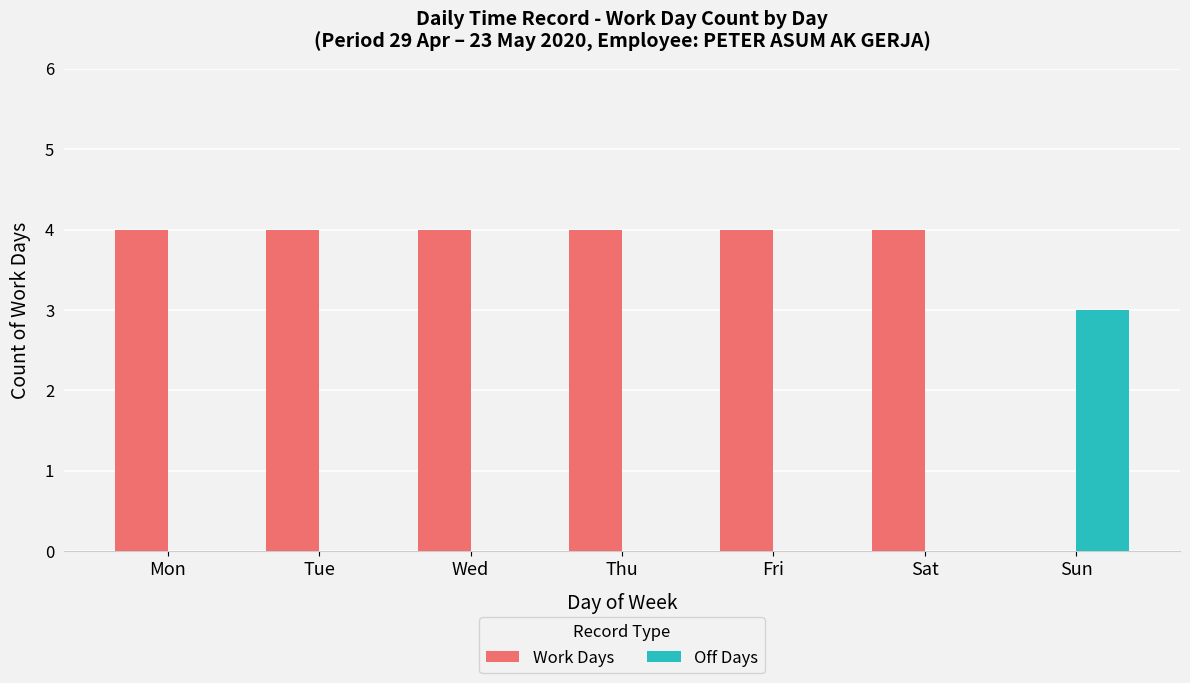

What are all the series names shown in the legend?

Work Days, Off Days